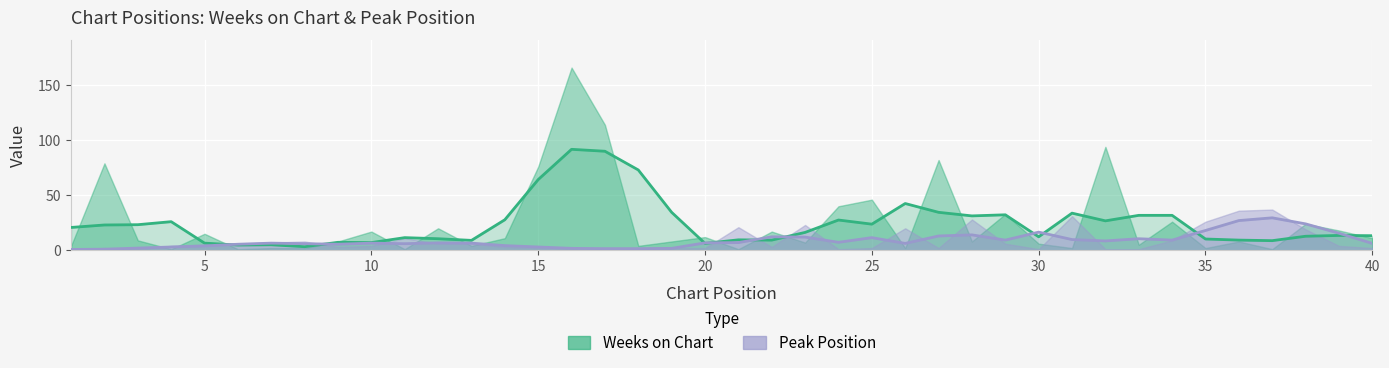

Between 13 and 35, which series saw the biggest shift?

Peak Position